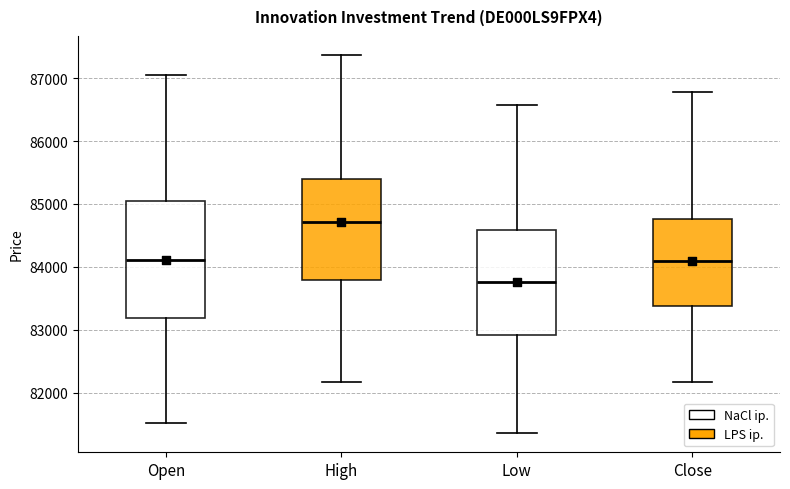

Where is the upper edge of the box for Open on the y-axis? The values are not printed on the chart, so give them approximately, as read against the axis.

85000